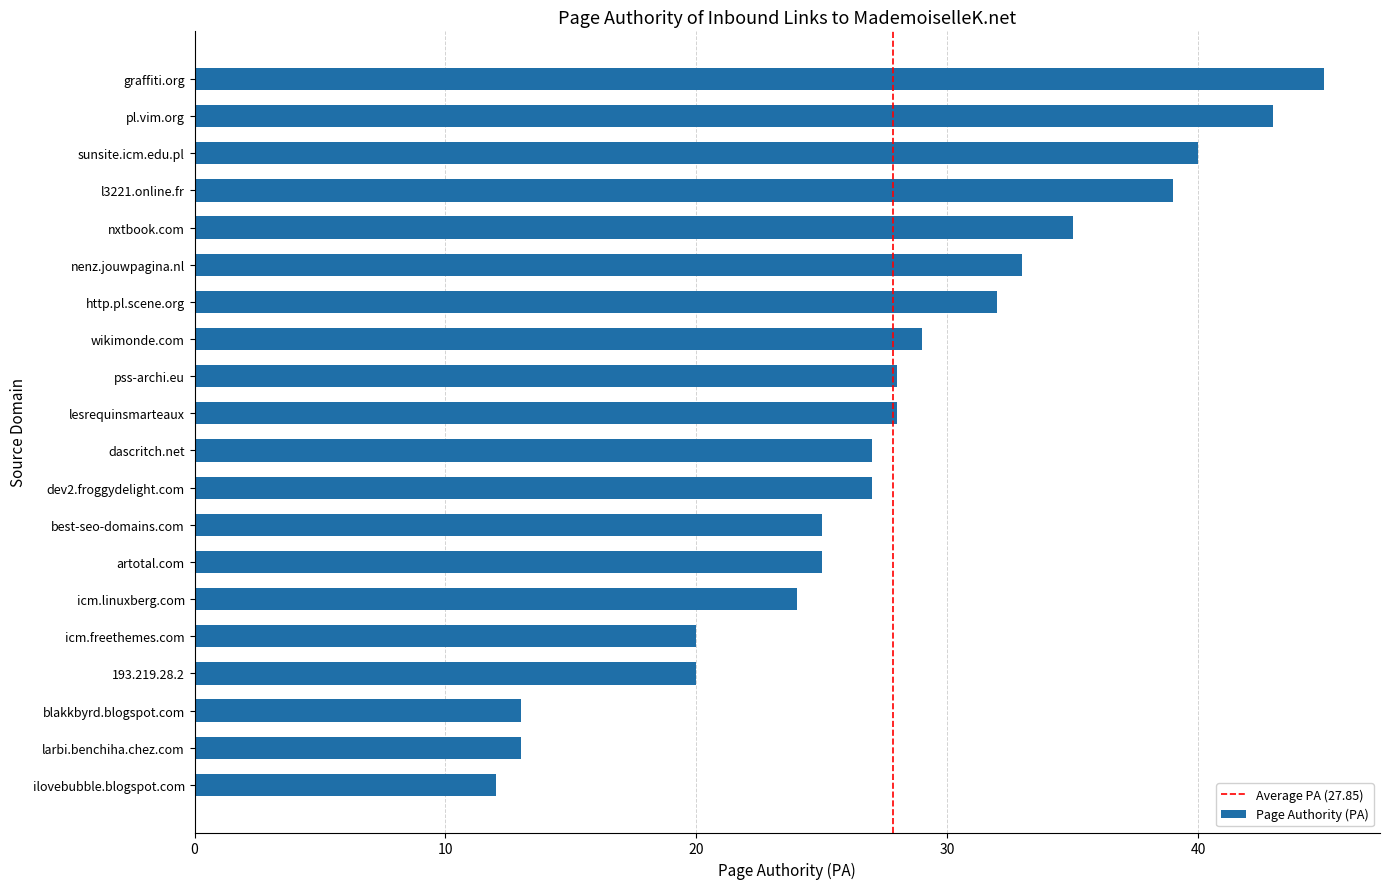

Approximately how many times larger is the value at dascritch.net compared to dev2.froggydelight.com?

1.0